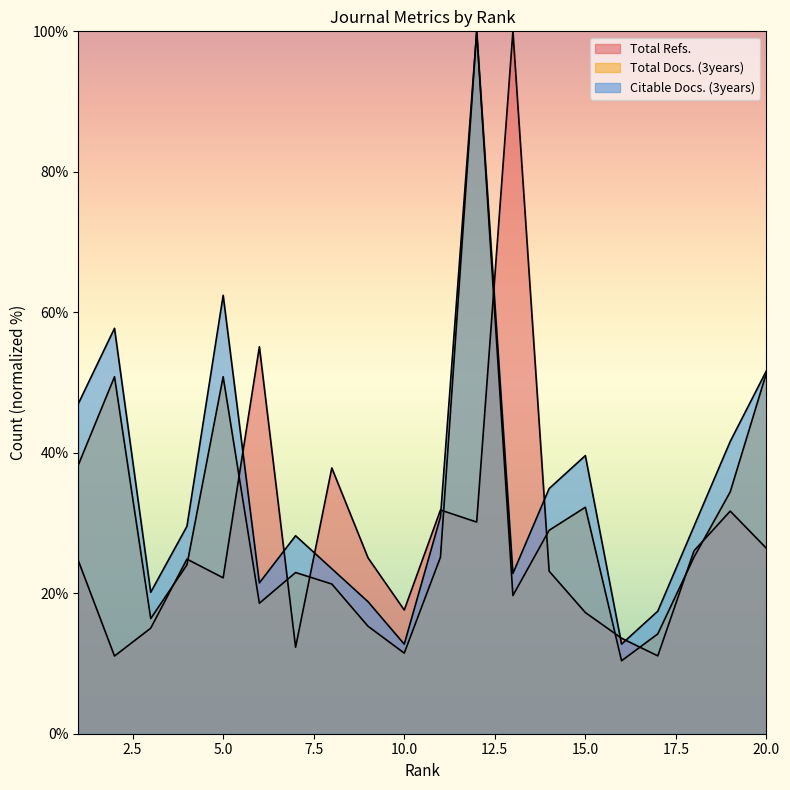

Which series has the largest range (max minus min)?

Total Docs. (3years)